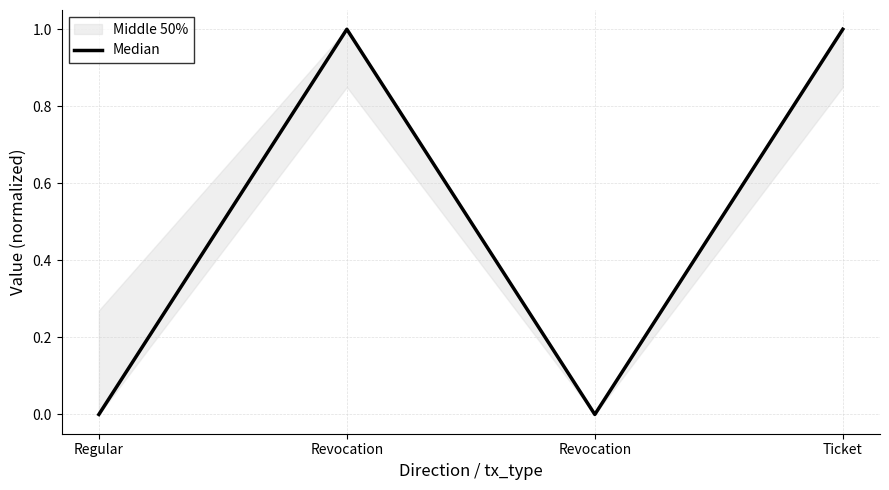

What is the label of the 3rd point from the left?

Revocation